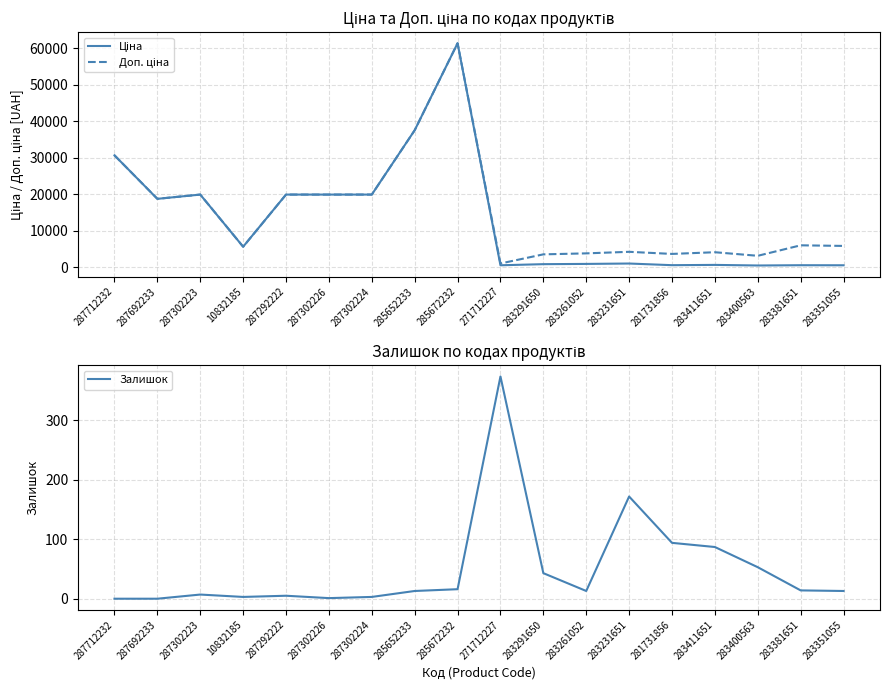

What is the total value across all series at 10832185?

11350.6